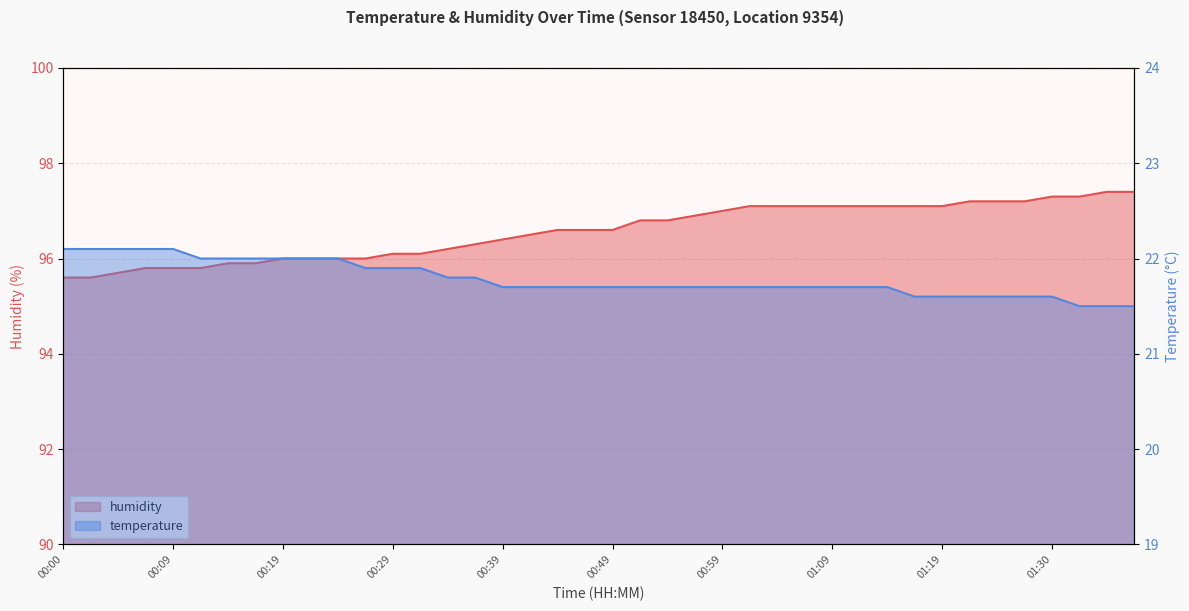

What is the difference between the temperature values at 01:25 and 00:14?

0.4